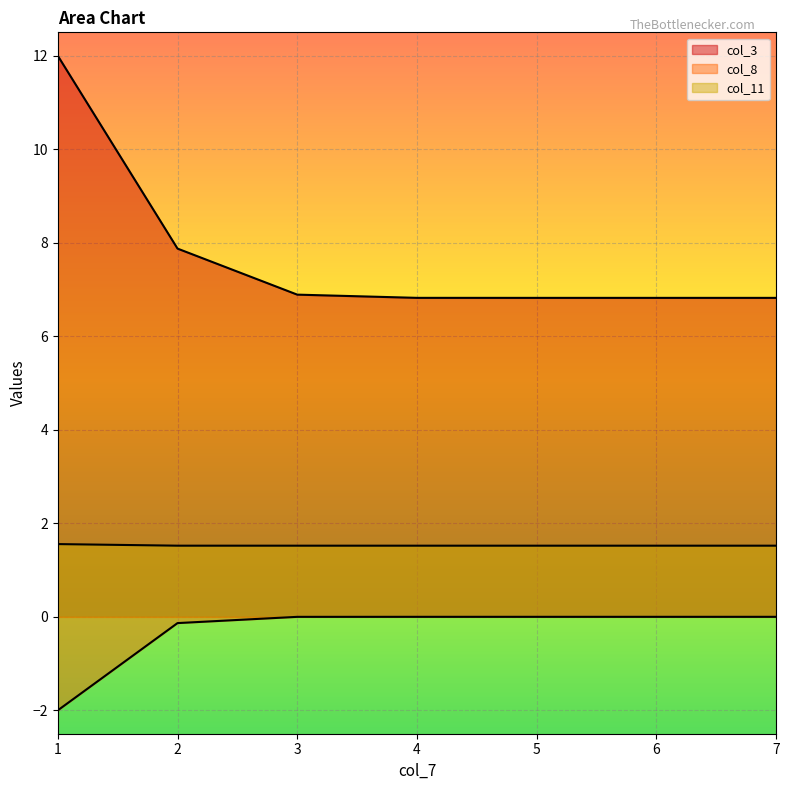

What are all the series names shown in the legend?

col_3, col_8, col_11